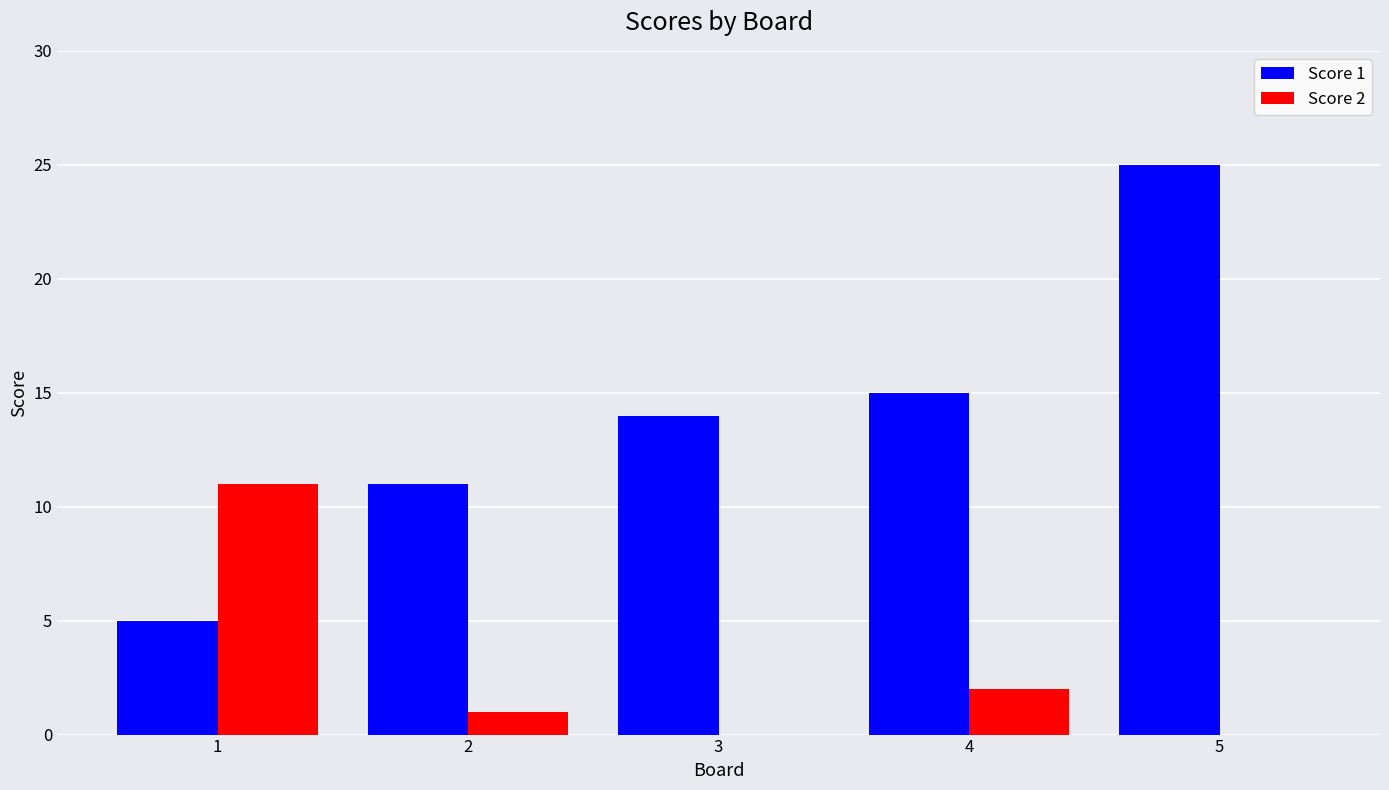

What is the total value across all series at 5?

25